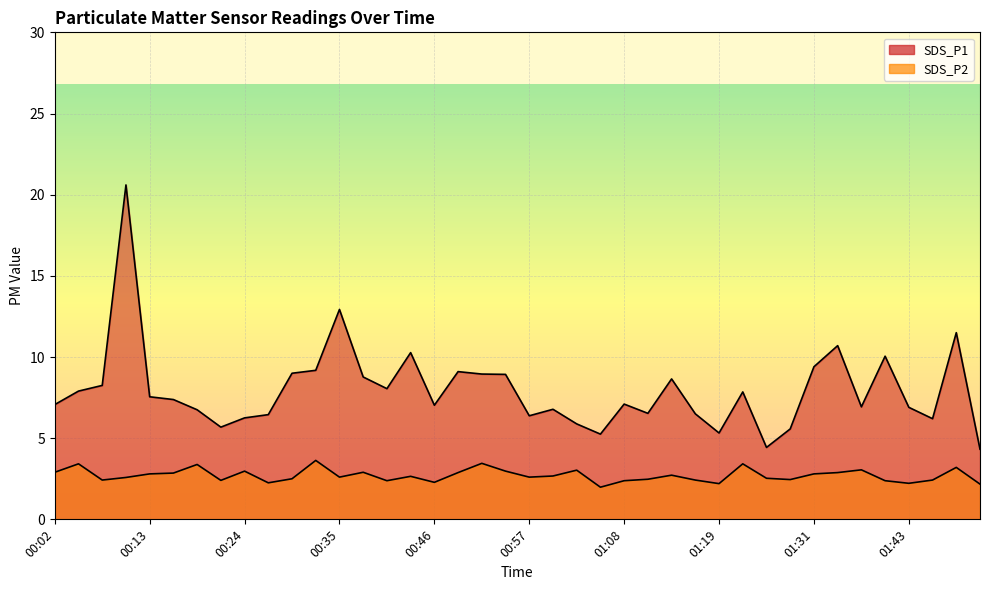

What is the sum of the SDS_P2 values at 00:07 and 01:03?

5.4